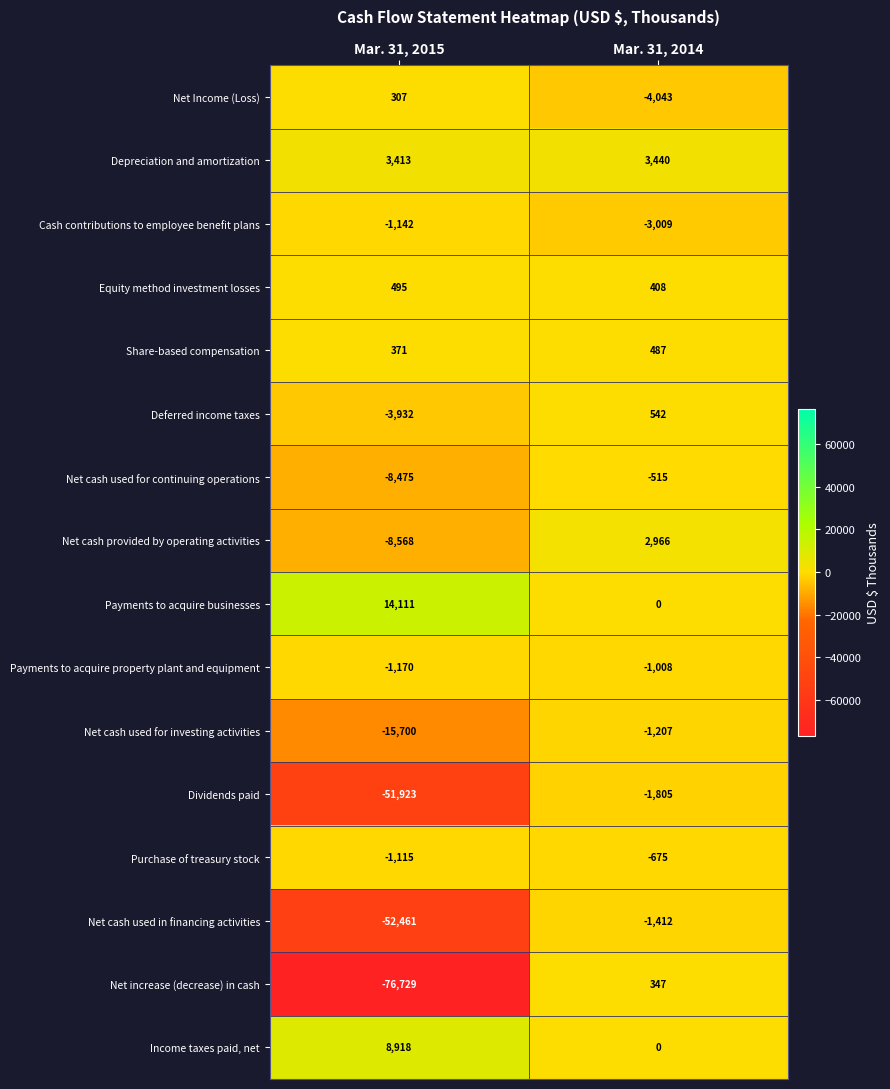

List the series in order of their peak value, lowest first.

Dividends paid, Net cash used in financing activities, Net cash used for investing activities, Cash contributions to employee benefit plans, Payments to acquire property plant and equipment, Purchase of treasury stock, Net cash used for continuing operations, Net Income (Loss), Net increase (decrease) in cash, Share-based compensation, Equity method investment losses, Deferred income taxes, Net cash provided by operating activities, Depreciation and amortization, Income taxes paid, net, Payments to acquire businesses